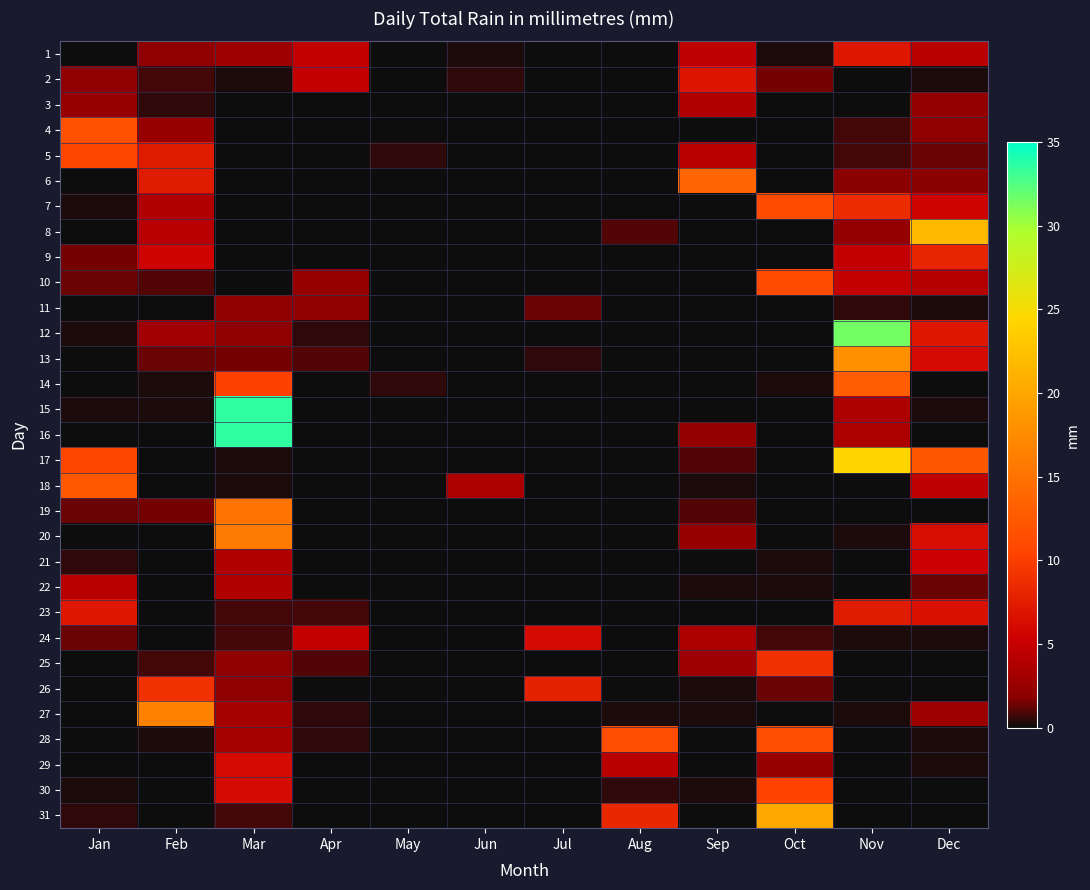

List the series in order of their peak value, highest first.

15, 16, 12, 17, 8, 31, 13, 27, 20, 19, 6, 14, 18, 4, 28, 7, 10, 5, 30, 26, 25, 9, 23, 1, 2, 24, 29, 21, 22, 3, 11